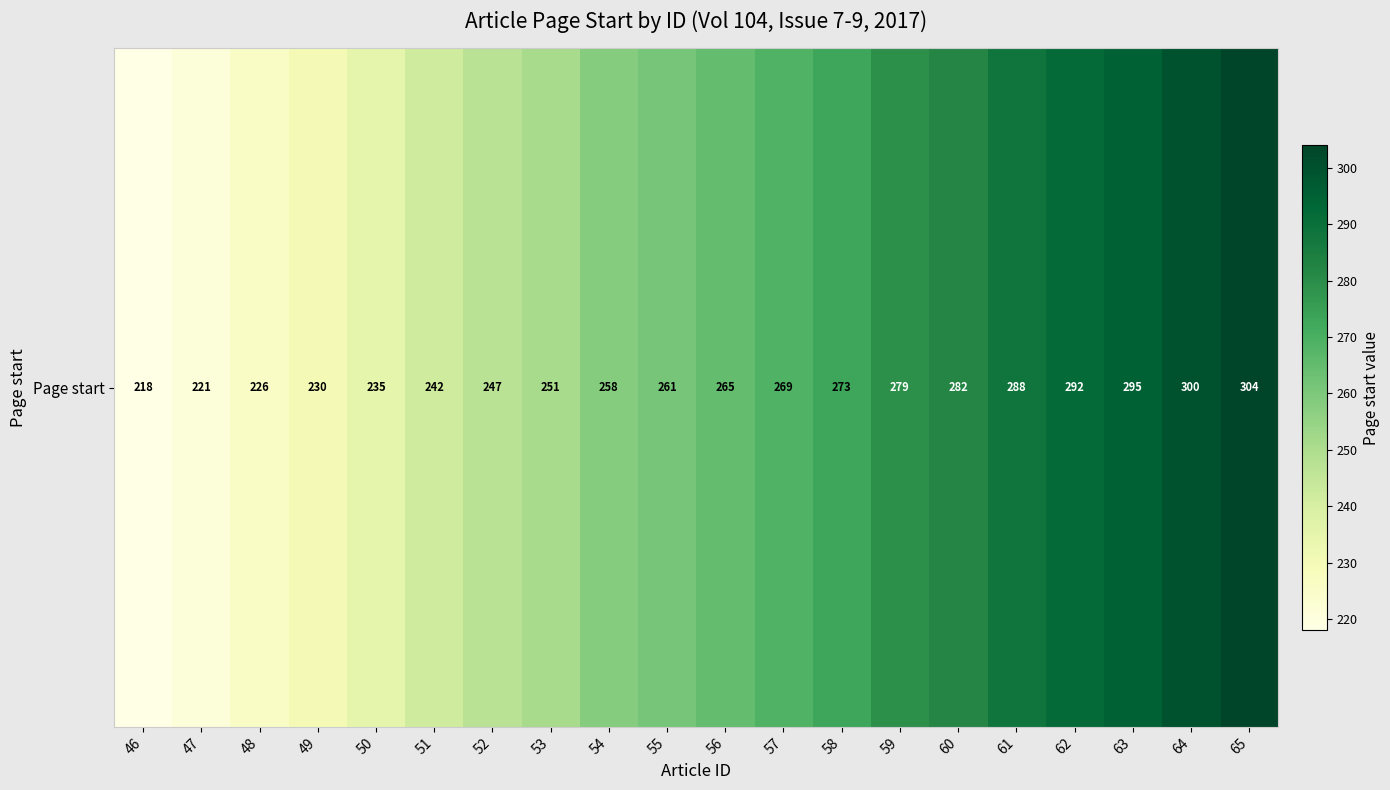

Rank the categories by value from lowest to highest.

46, 47, 48, 49, 50, 51, 52, 53, 54, 55, 56, 57, 58, 59, 60, 61, 62, 63, 64, 65